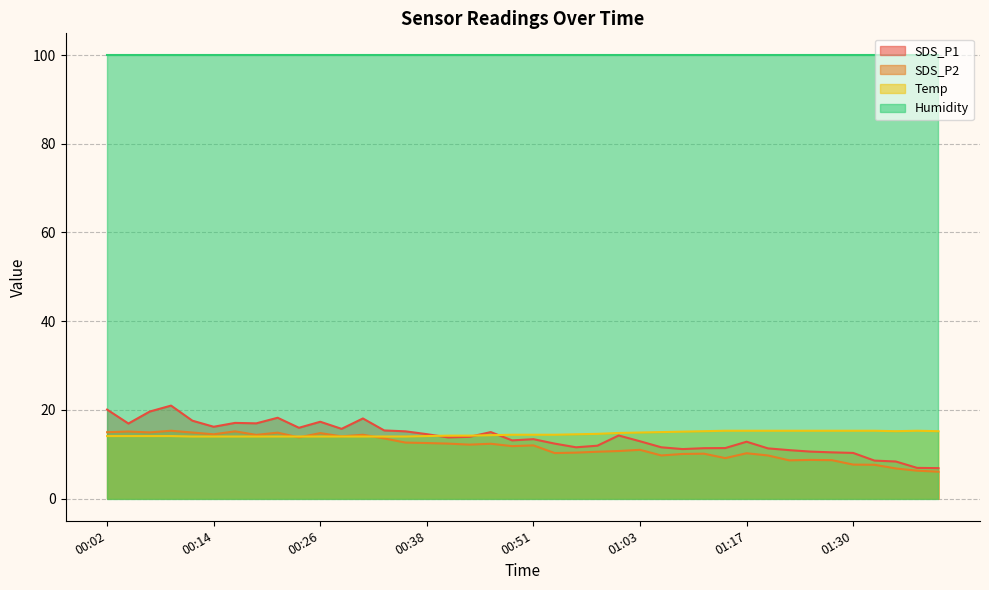

The value of Temp at 00:48 is 20.0. True or false?

False